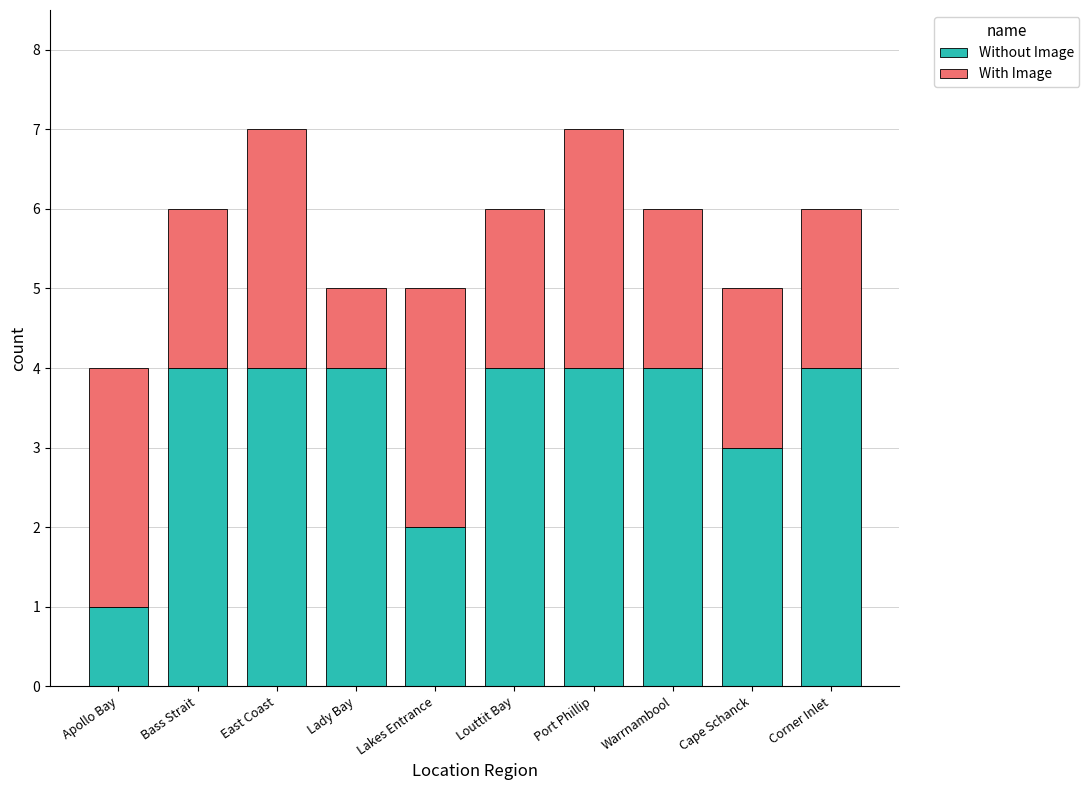

What is the total value across all series at Bass Strait?

6